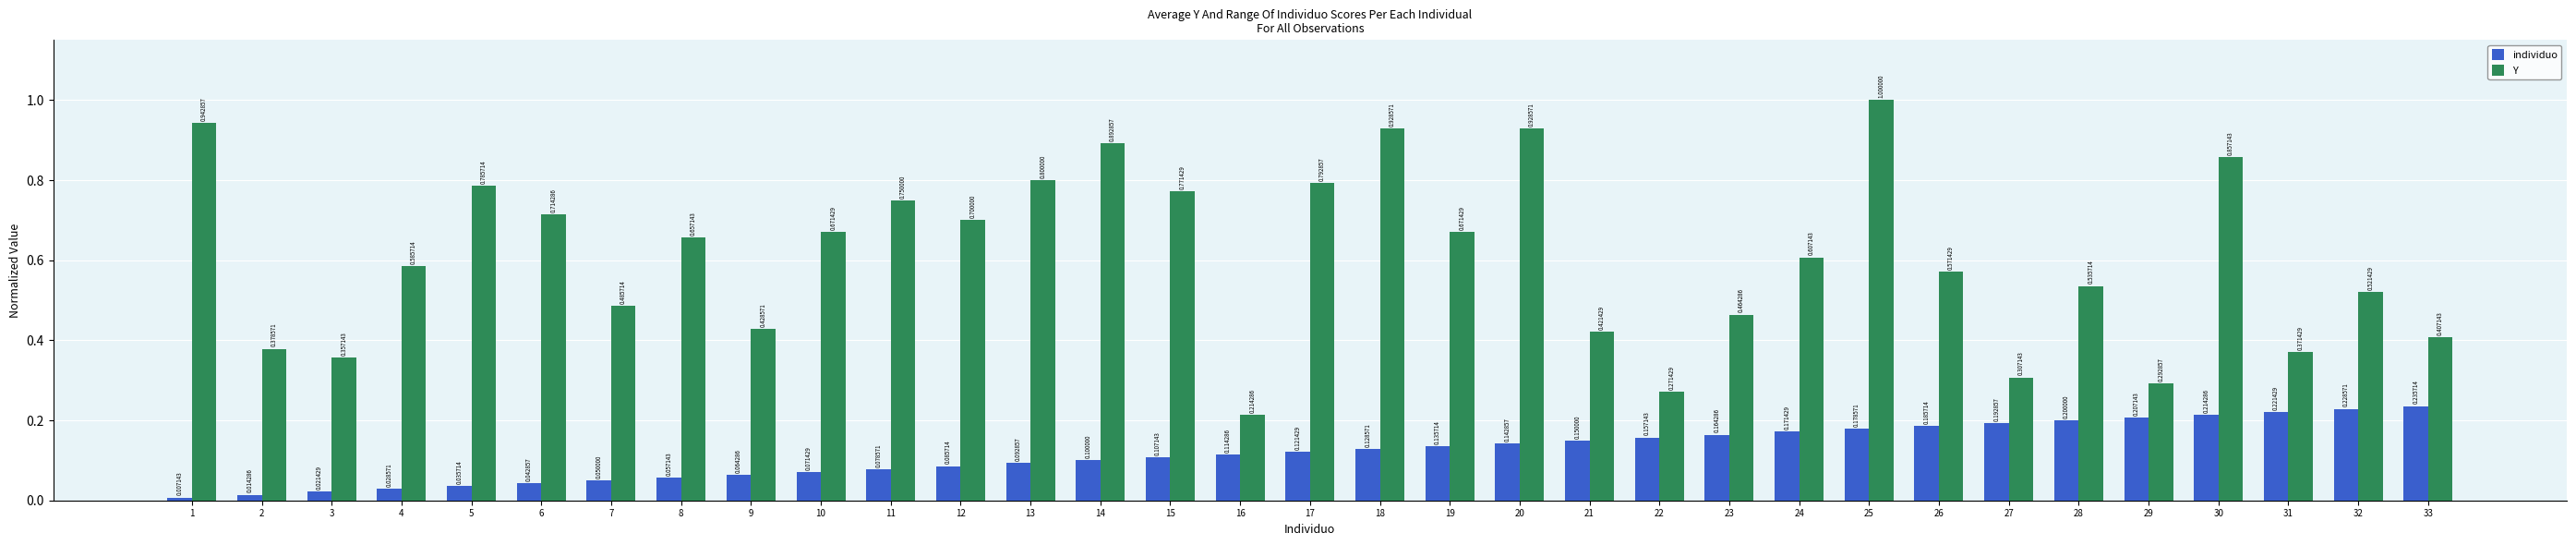

What are all the series names shown in the legend?

individuo, Y